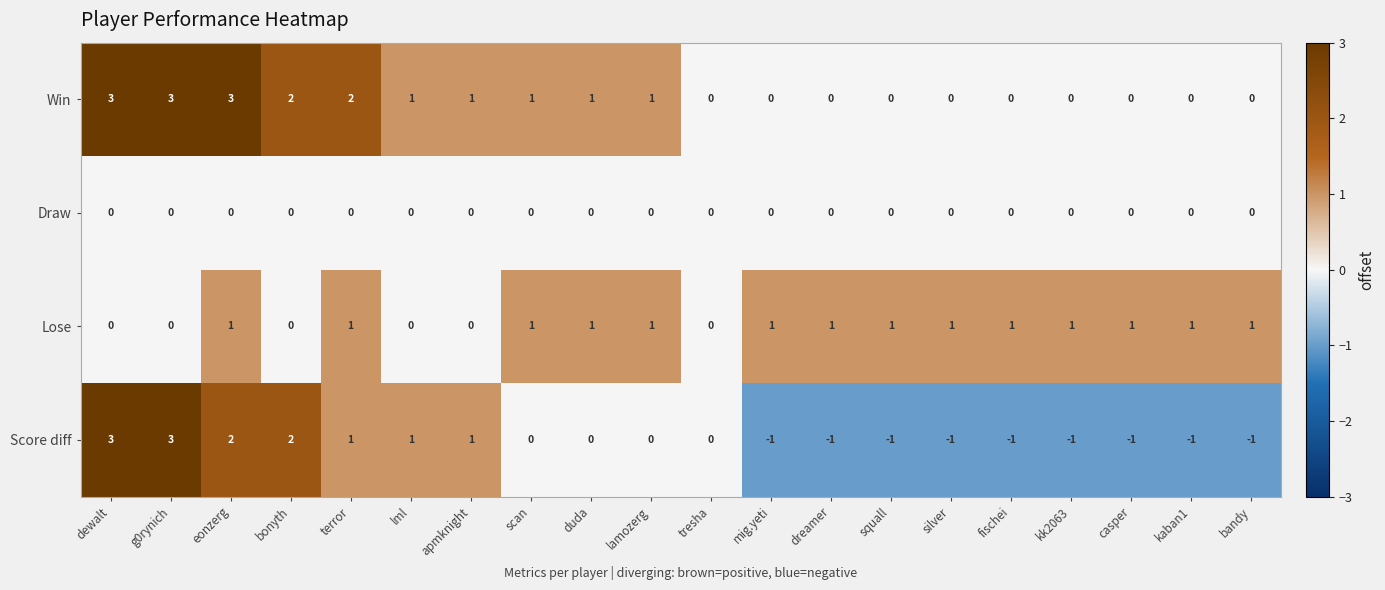

Where does the Win series first go above 1?

dewalt